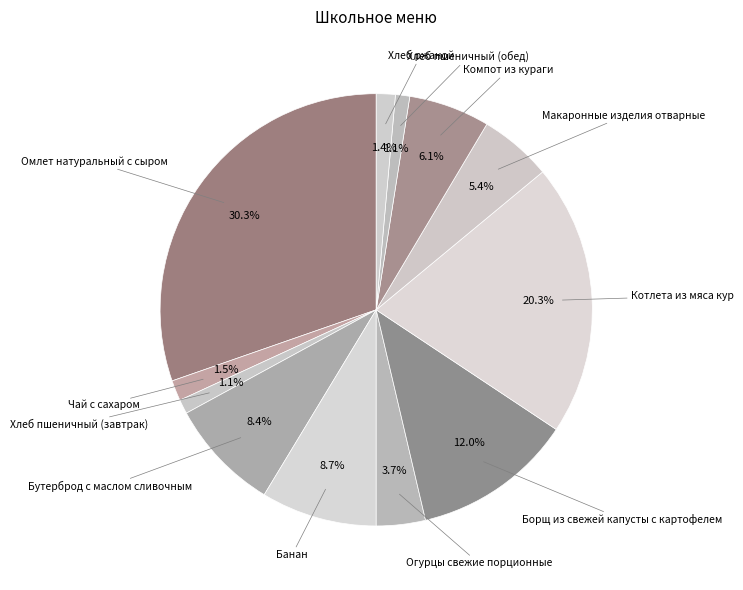

To the nearest percent, what percentage of the pie is Компот из кураги?

6%